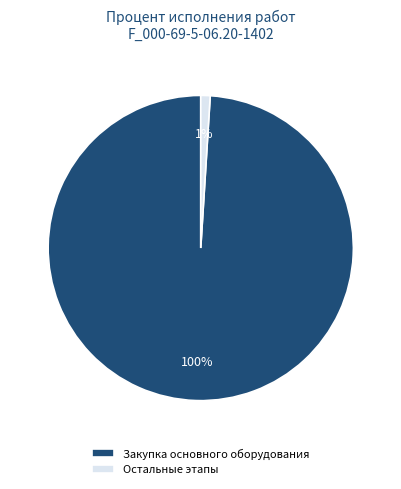

True or false: Закупка основного оборудования accounts for 100% of the total.

True